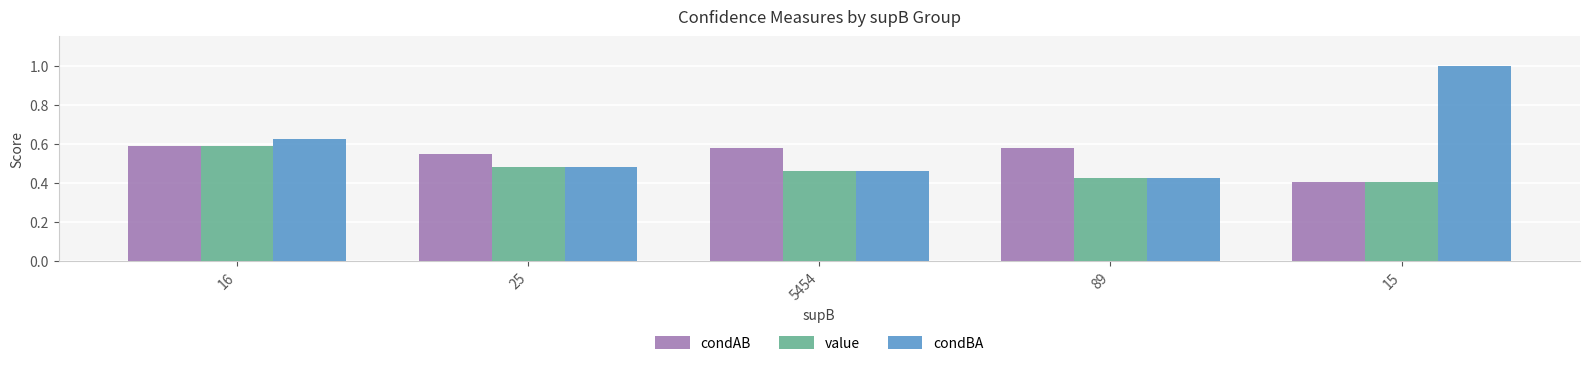

What is the label of the 3rd bar from the left?

5454